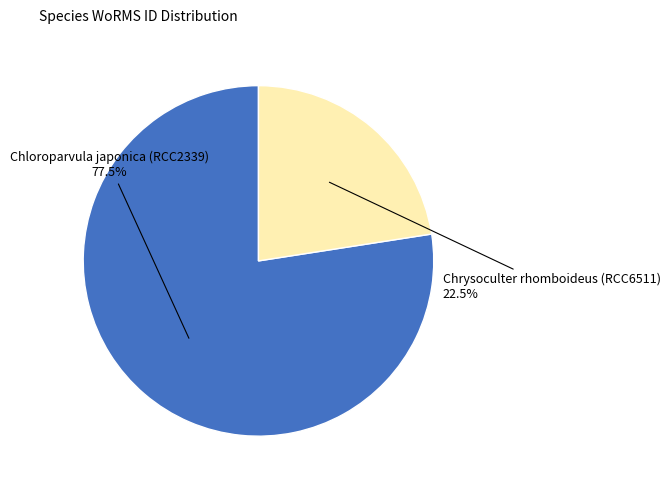

To the nearest percent, what is the average slice percentage?

50%